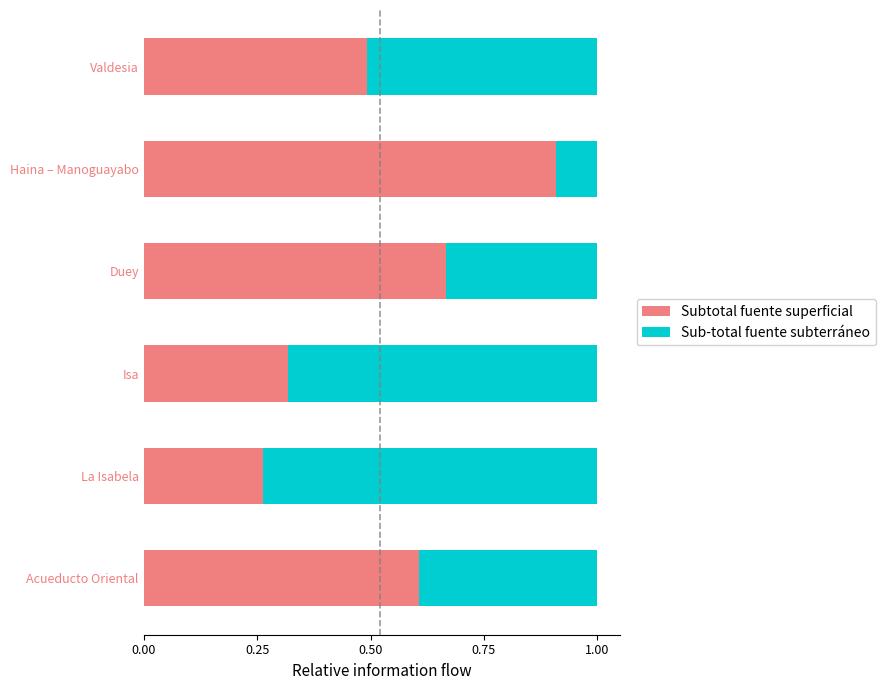

What are all the series names shown in the legend?

Subtotal fuente superficial, Sub-total fuente subterráneo